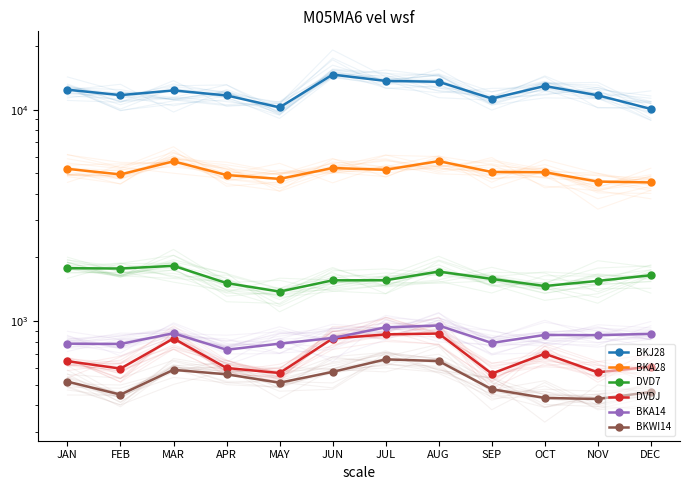

True or false: BKA14 and BKA28 intersect in this chart.

False